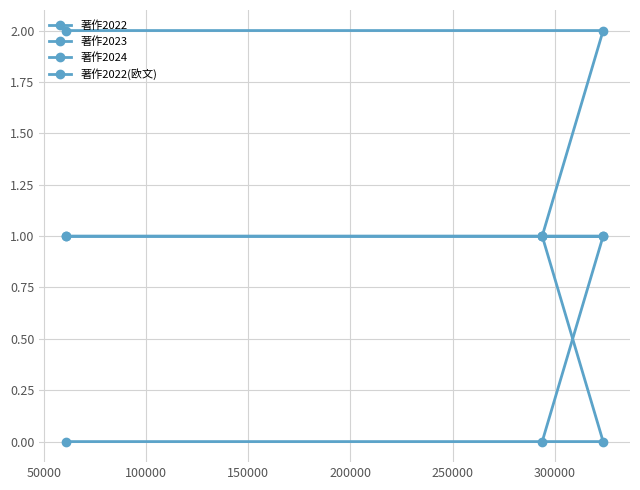

Does the chart have visible grid lines?

Yes